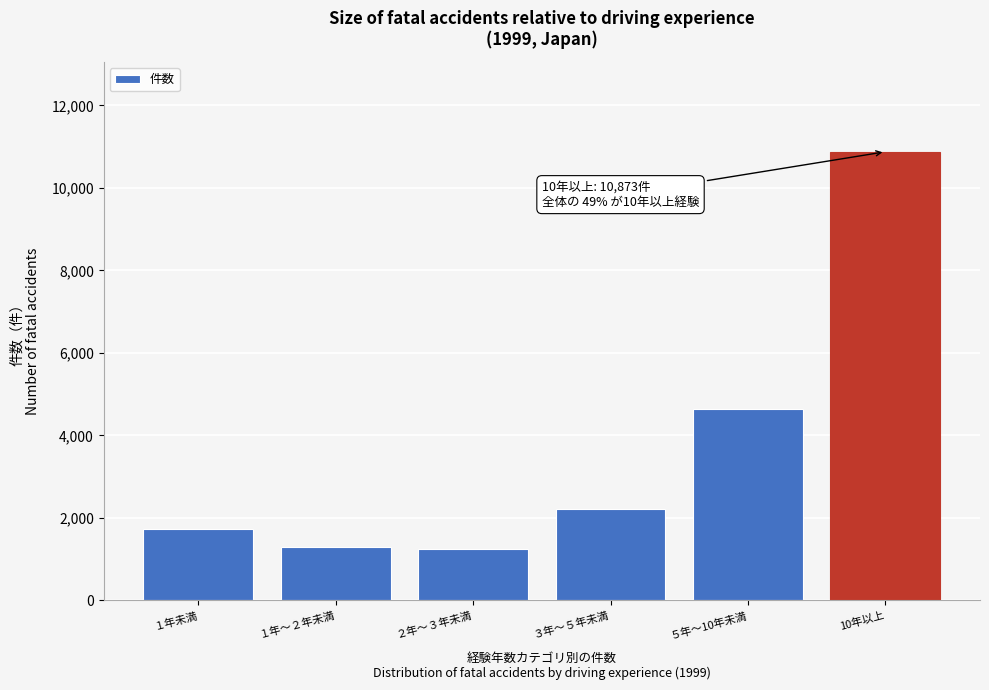

Reading left to right, extract all data points from this chart.

１年未満=1736	１年～２年未満=1305	２年～３年未満=1241	３年～５年未満=2216	５年～10年未満=4644	10年以上=10873